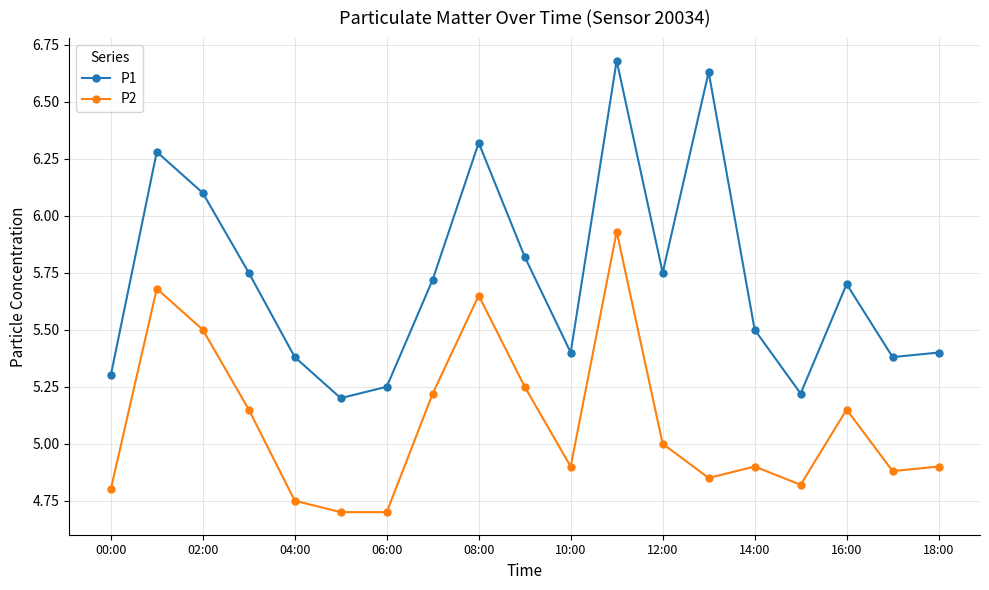

At how many categories does at least one series exceed 6?

5